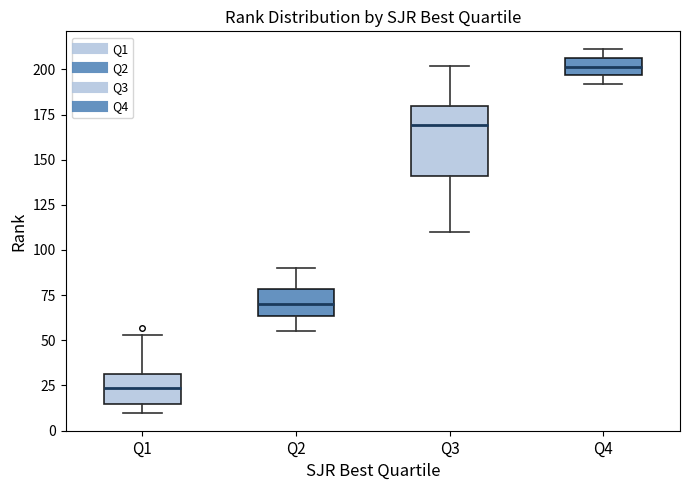

Which box has the highest median line?

Q4